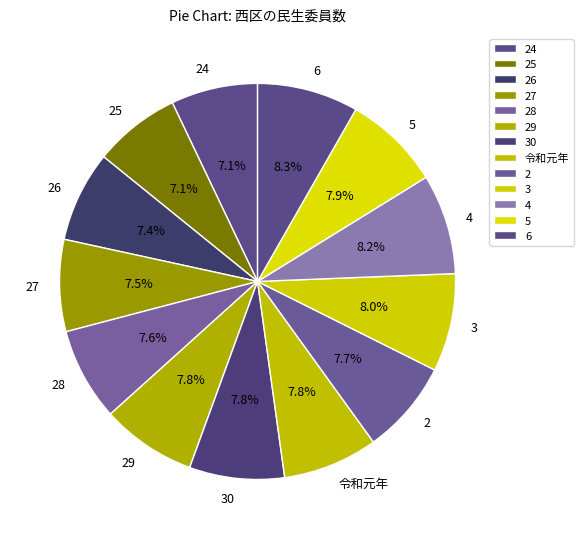

Does 27 account for over 50% of the chart?

No